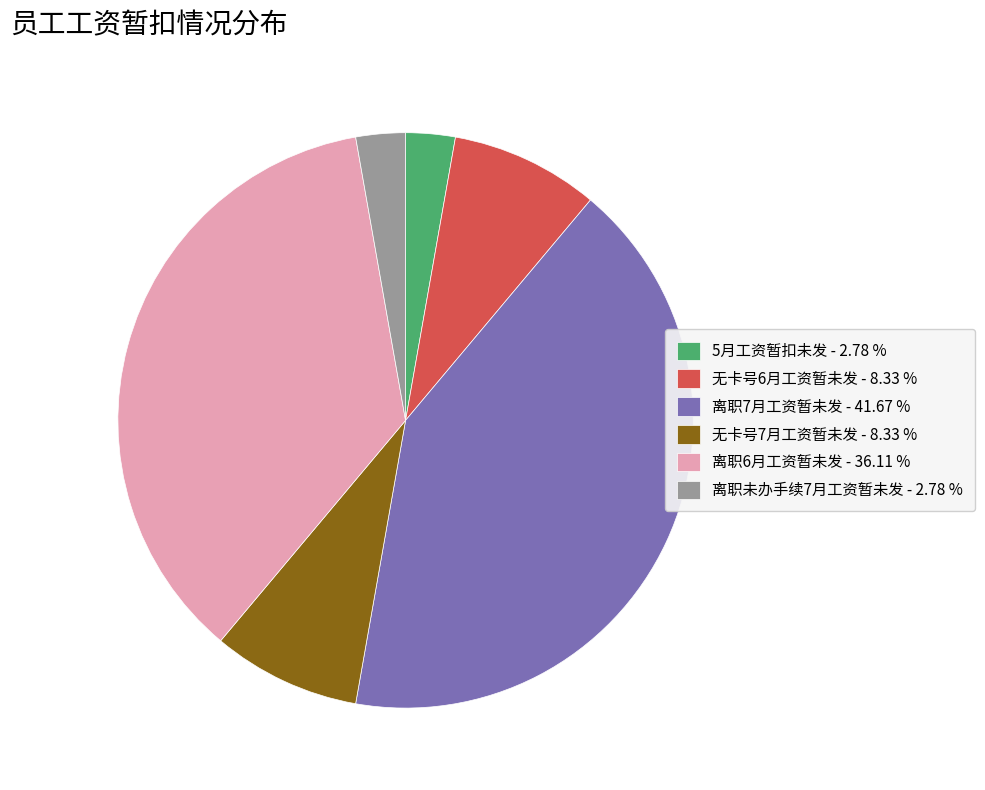

Is there a majority slice in this chart?

No